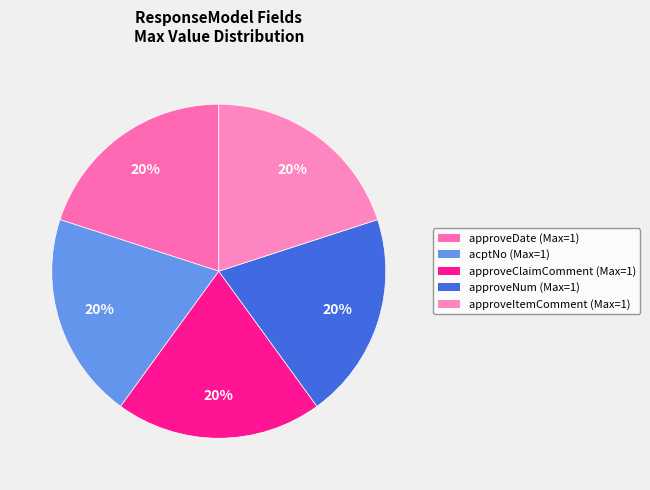

Is there a majority slice in this chart?

No